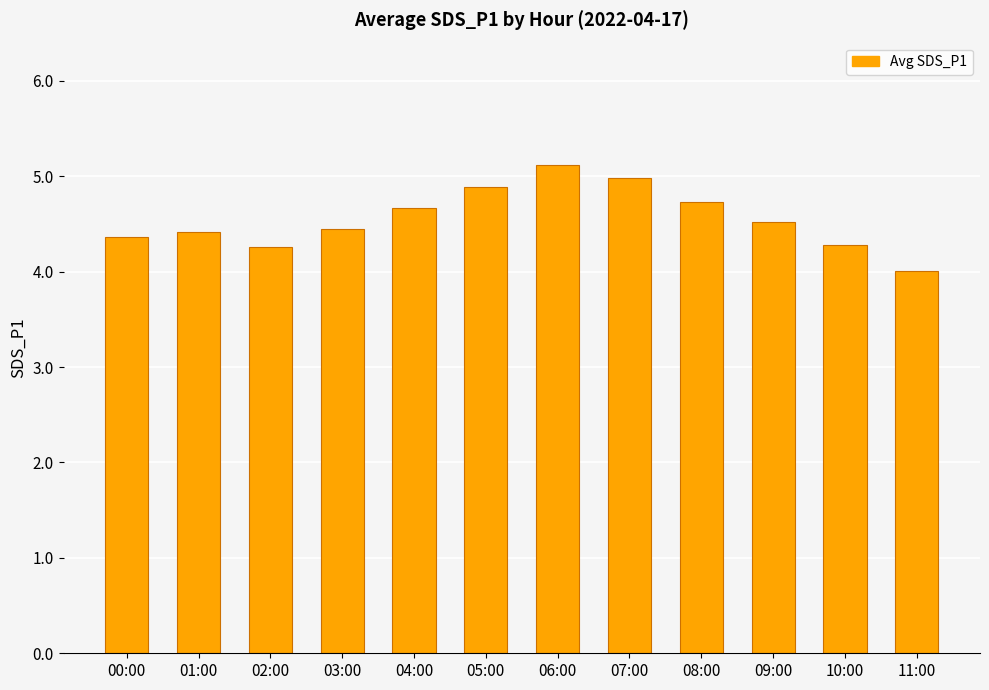

How many bars are there in total?

12